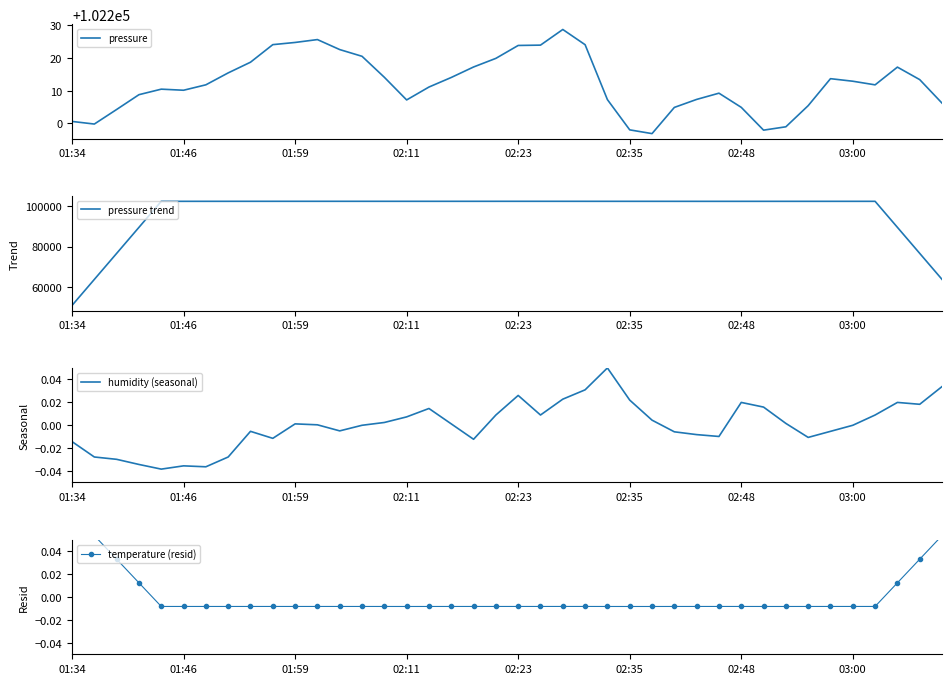

True or false: humidity (seasonal) and pressure cross at least once.

False